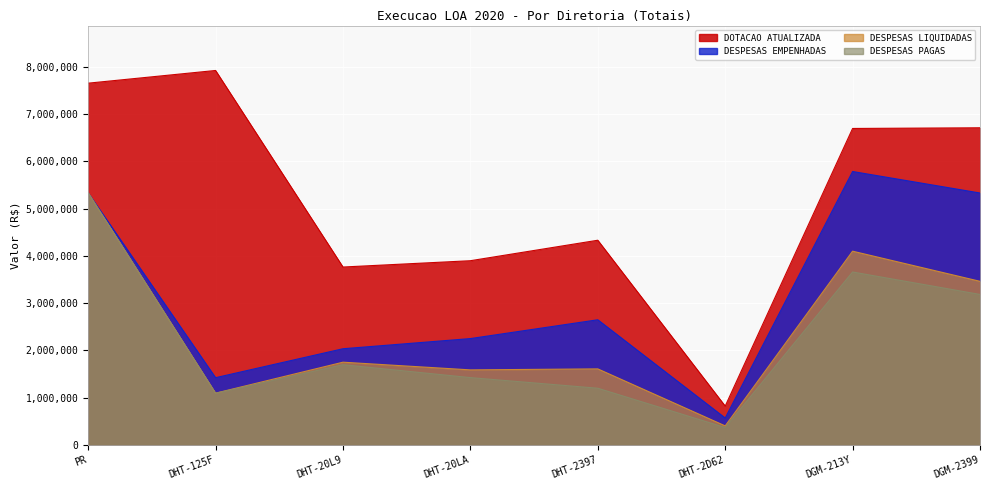

Is it true that DOTACAO ATUALIZADA equals 3764811.0 at DHT-20L9?

True